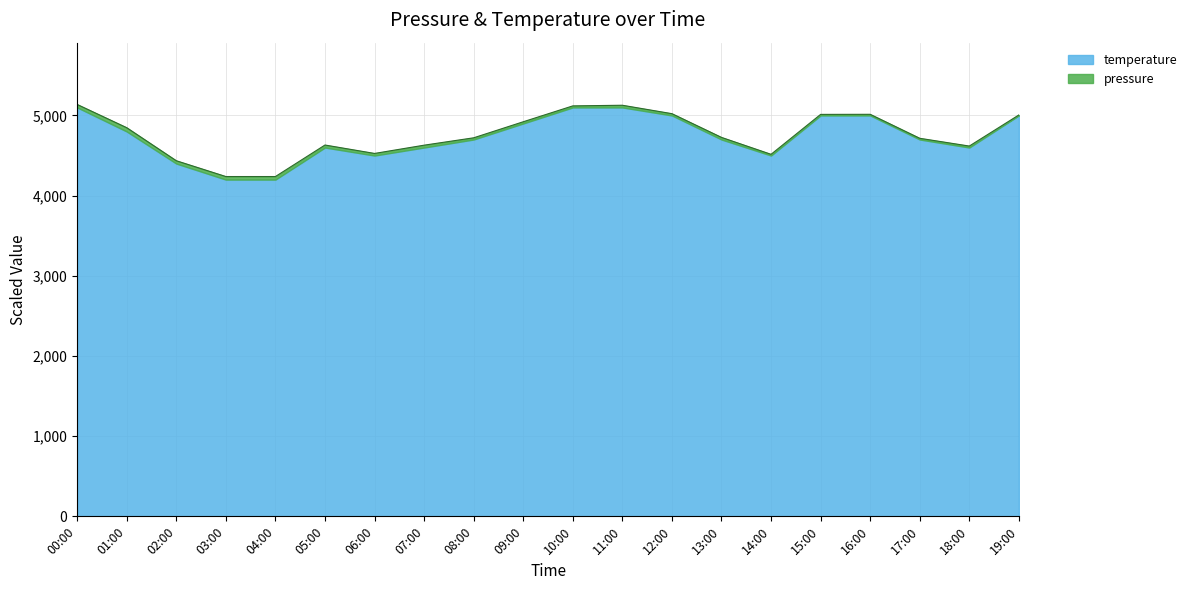

Count the number of categories in the chart.

20